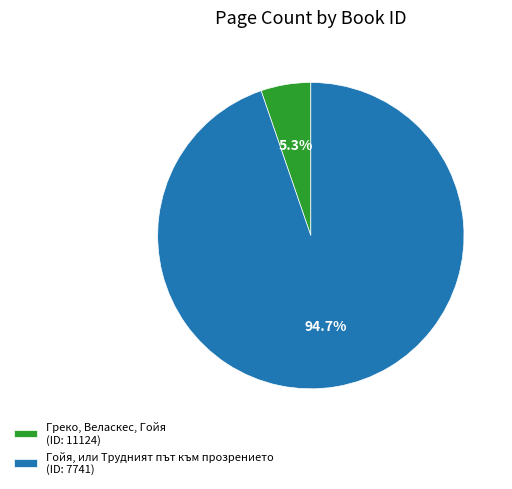

What is the smallest slice in the pie chart?

Греко, Веласкес, Гойя (ID: 11124)